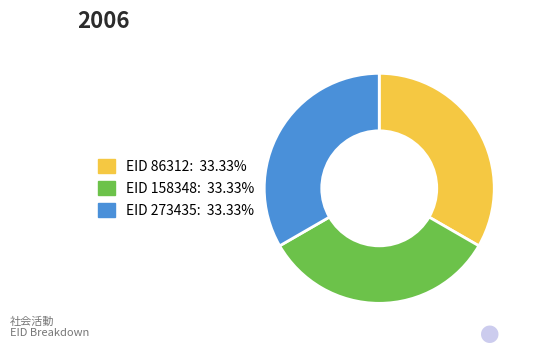

Does any single category account for the majority?

No